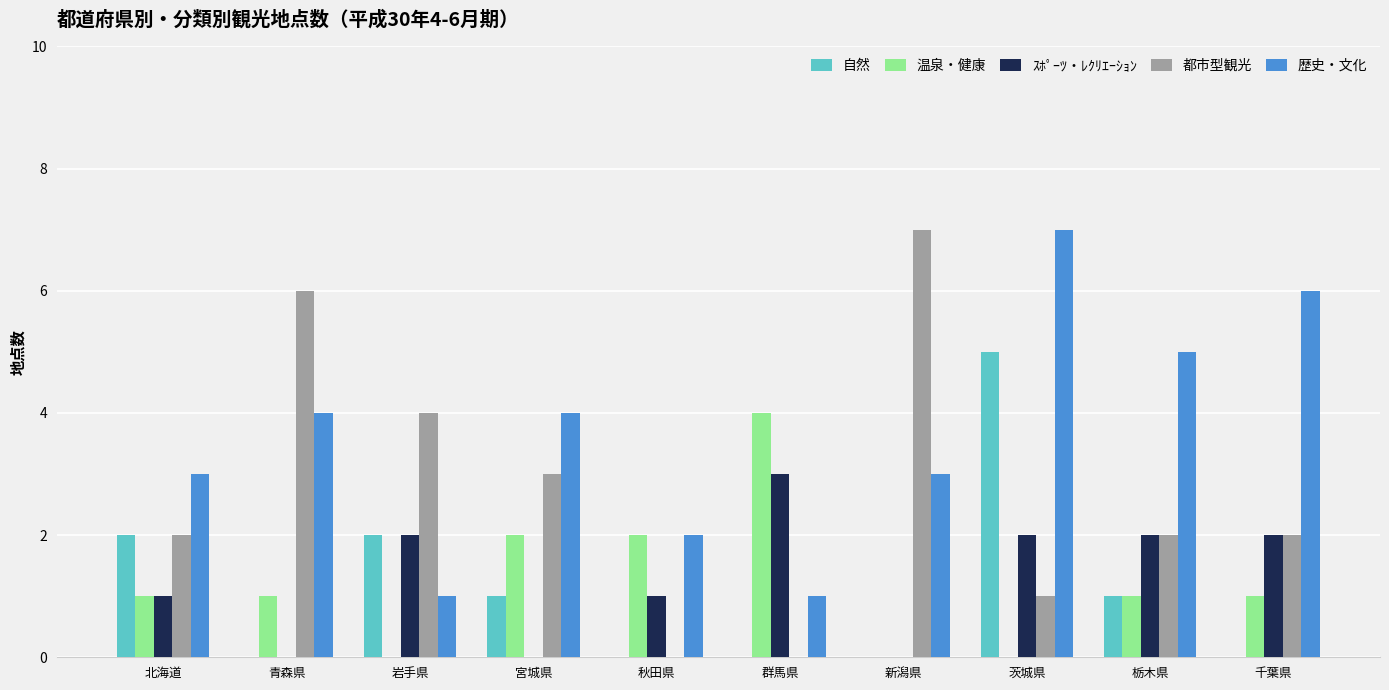

How many groups of bars are there?

10